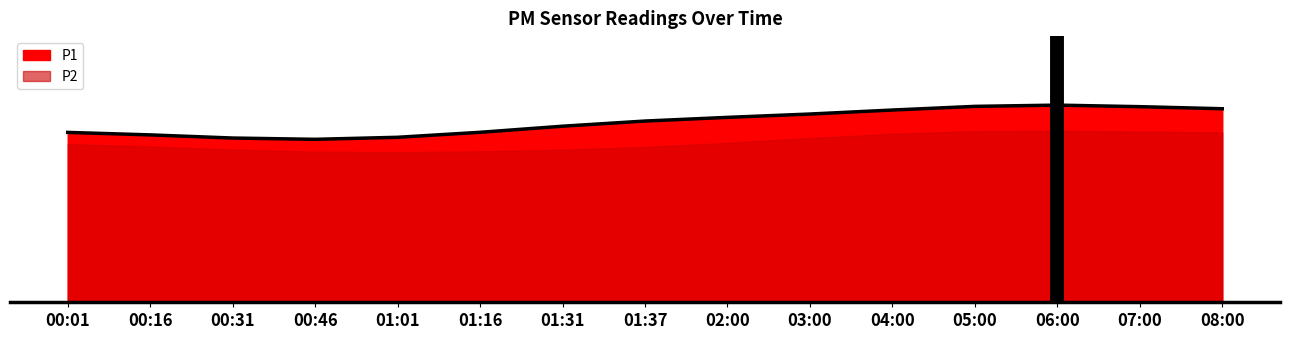

What is the label of the 13th point from the right?

00:31